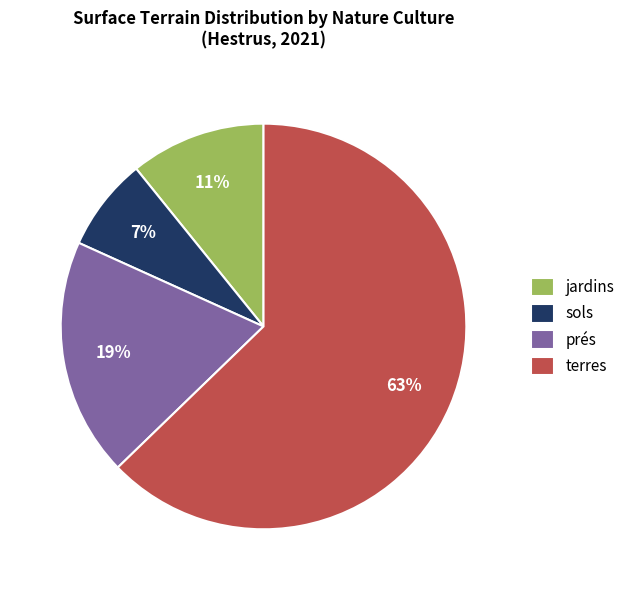

Is the sum of sols and prés greater than half?

No